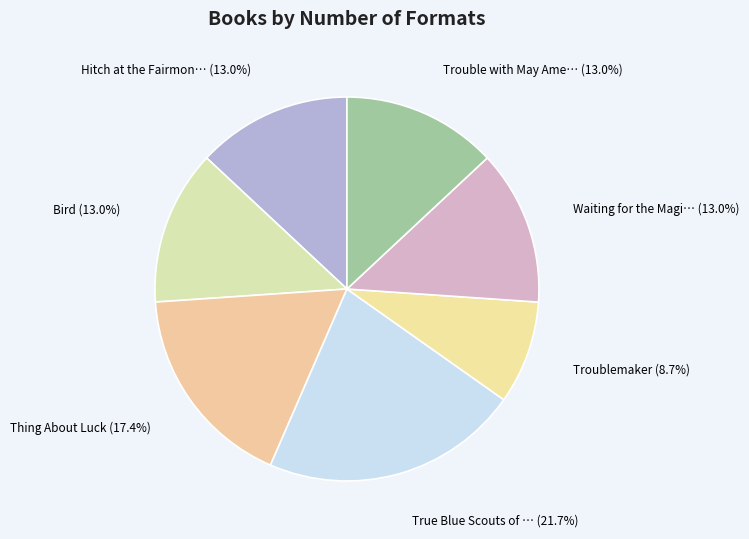

Which category has the biggest portion of the pie?

True Blue Scouts of Sugar Man Swamp